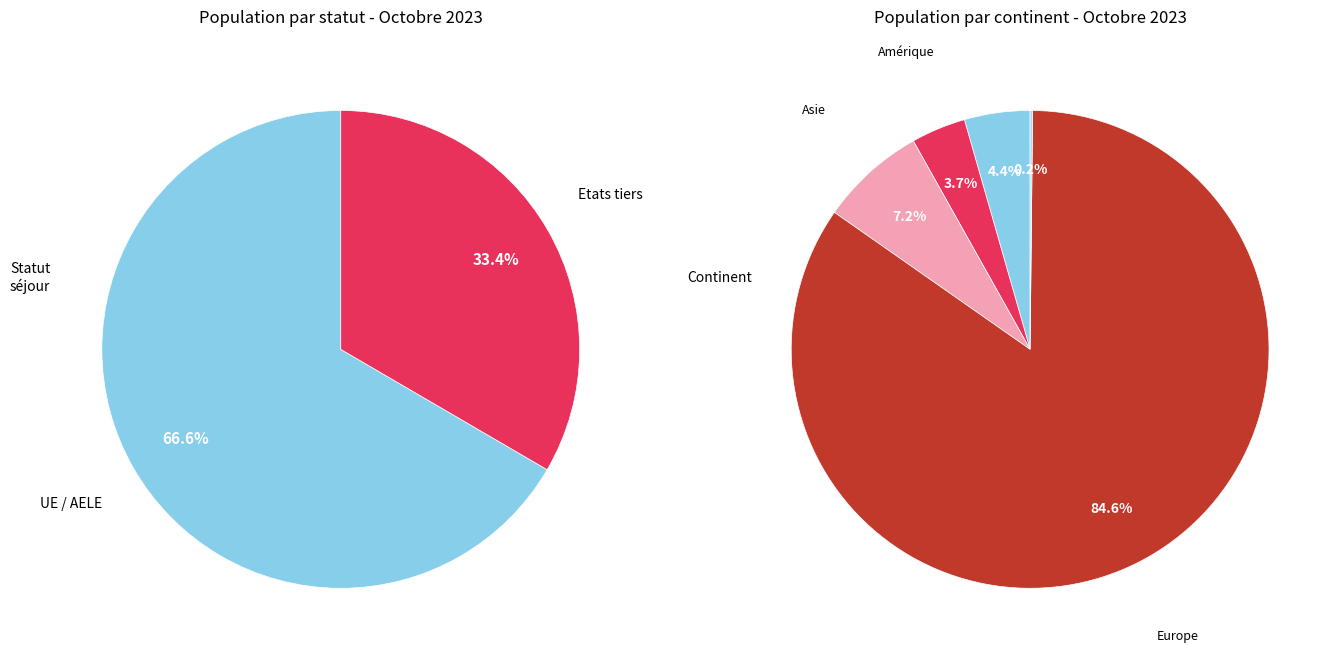

Approximately how many times larger is the value at Afrique compared to Amérique?

1.2